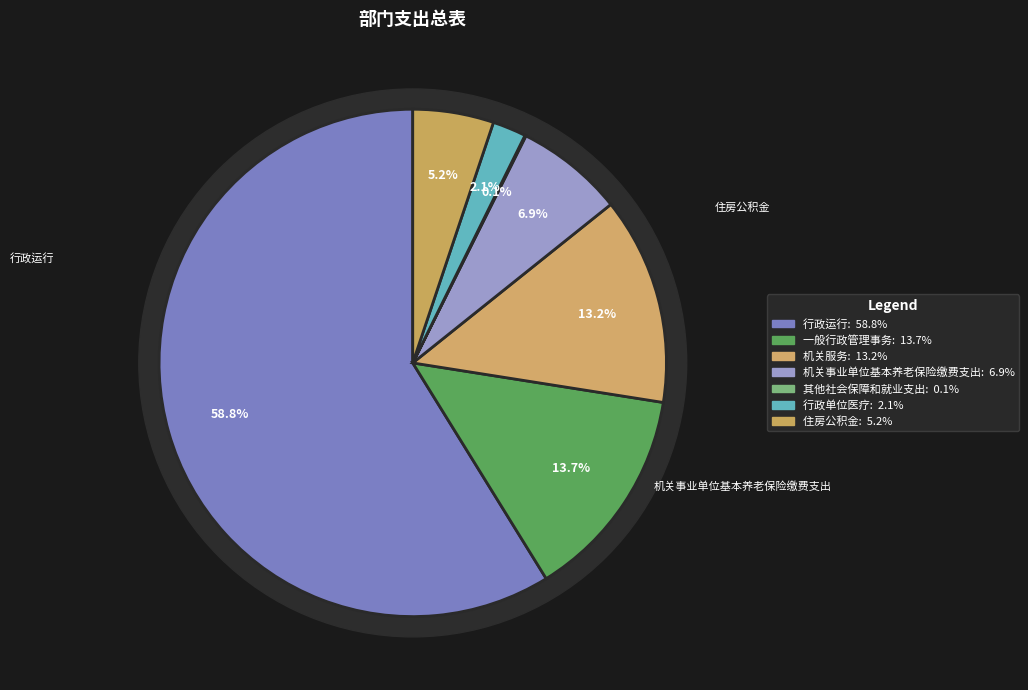

Which slice is the largest?

行政运行